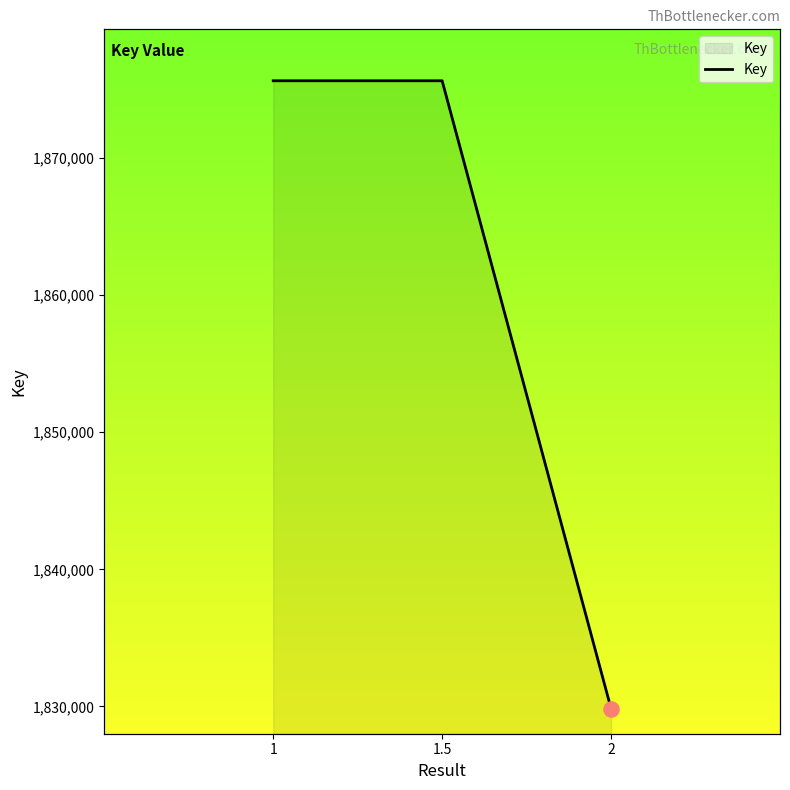

What is the change in value from 1 to 2?

-45788